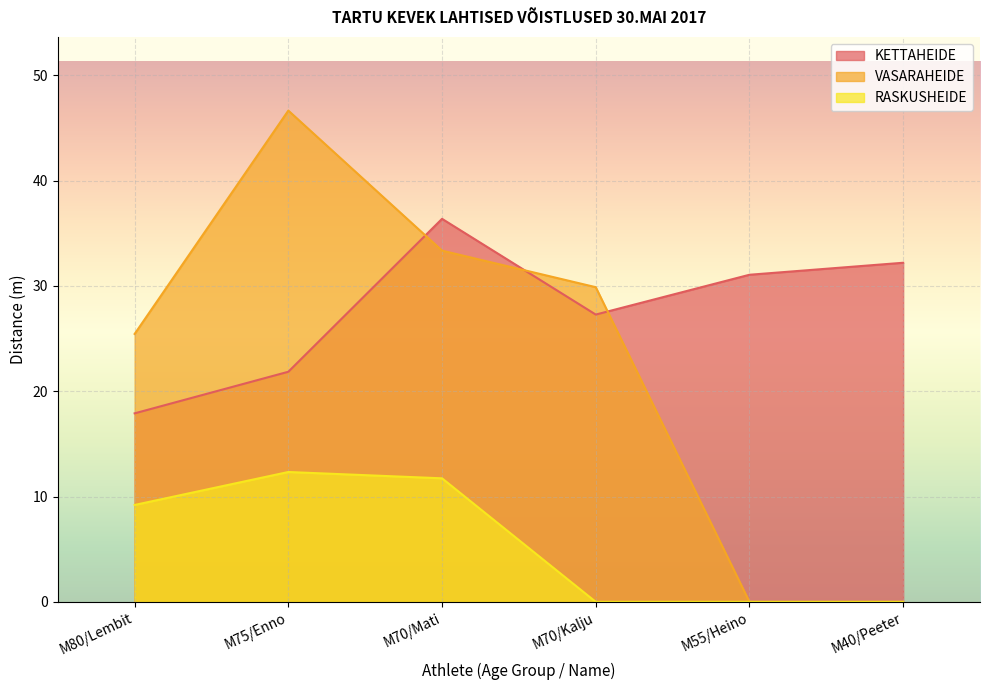

What is the value of the VASARAHEIDE point at the 1st from the left?

25.4